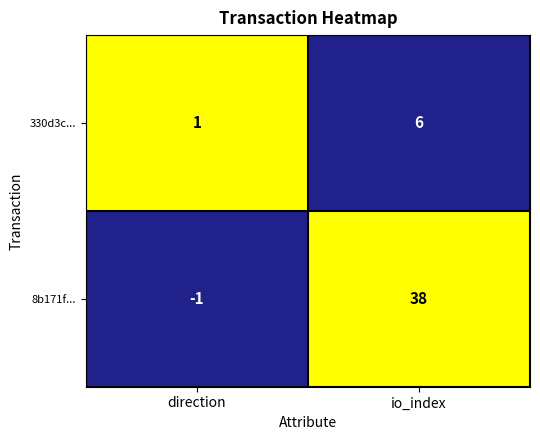

At which category is the sum across all series the highest?

io_index